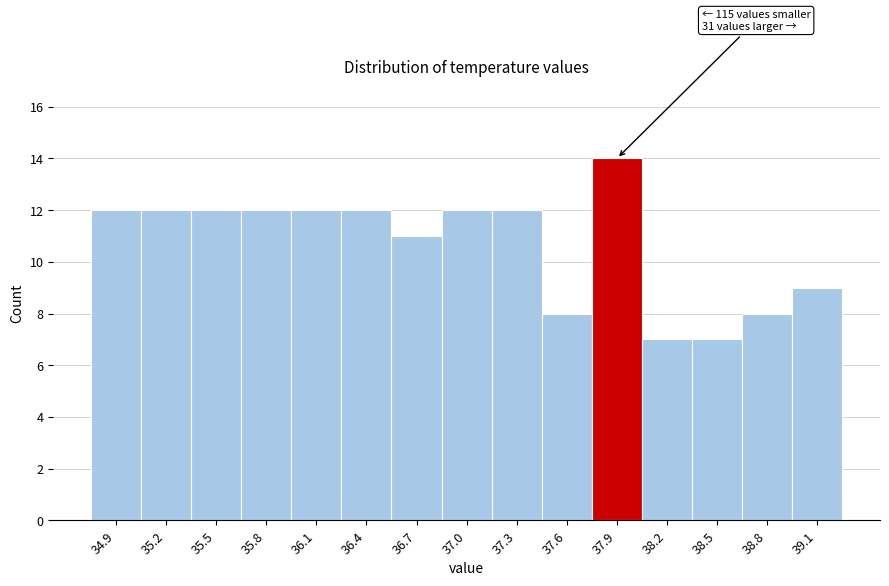

Over which range of the x-axis is the bar tallest?

37.75 to 38.05